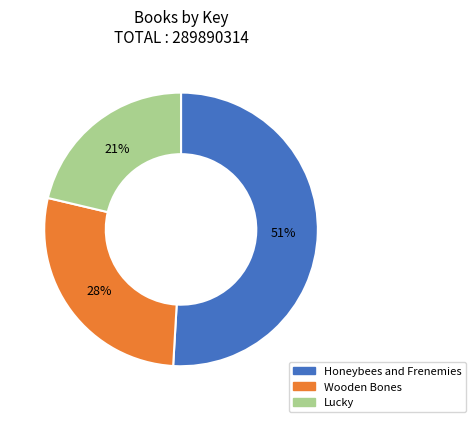

Which slice is the largest?

Honeybees and Frenemies